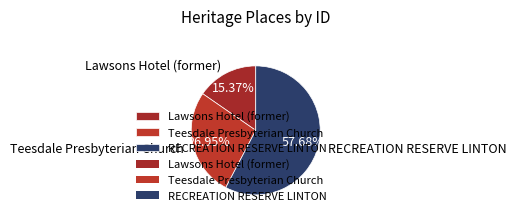

To the nearest percent, what is the difference between the Lawsons Hotel (former) and RECREATION RESERVE LINTON slice percentages?

42%